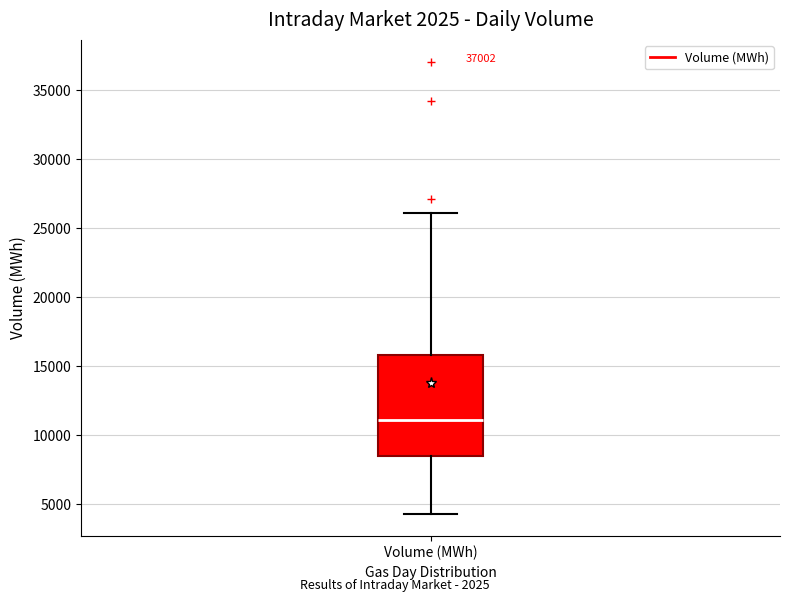

Read this box plot against the y-axis: the position of the median line, the range covered by the box, and the ends of both whiskers. The values are not printed on the chart, so give them approximately, as read against the axis.

median 11000, box 8500 to 16000, whiskers 4500 to 26000